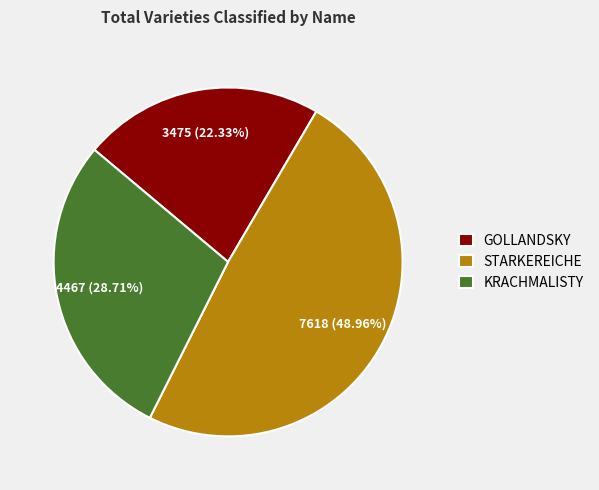

Approximately how many times larger is the value at STARKEREICHE compared to KRACHMALISTY?

1.7